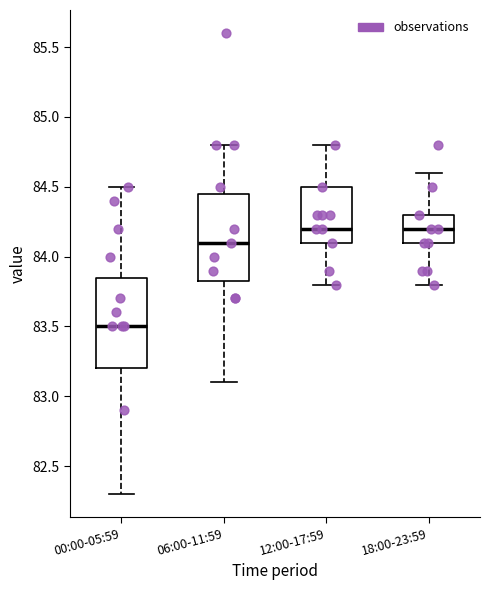

Reading left to right, transcribe this box plot: for each box, give where its median line is, the range the box spans, and where its two whiskers end, as read against the y-axis. The values are not printed on the chart, so give them approximately, as read against the axis.

00:00-05:59: median 83.50, box 83.20 to 83.85, whiskers 82.30 to 84.50
06:00-11:59: median 84.10, box 83.85 to 84.45, whiskers 83.10 to 84.80
12:00-17:59: median 84.20, box 84.10 to 84.50, whiskers 83.80 to 84.80
18:00-23:59: median 84.20, box 84.10 to 84.30, whiskers 83.80 to 84.60